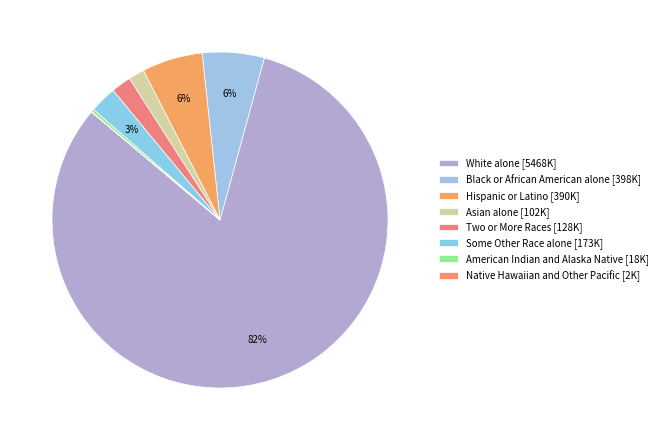

Count the number of slices in the pie.

8